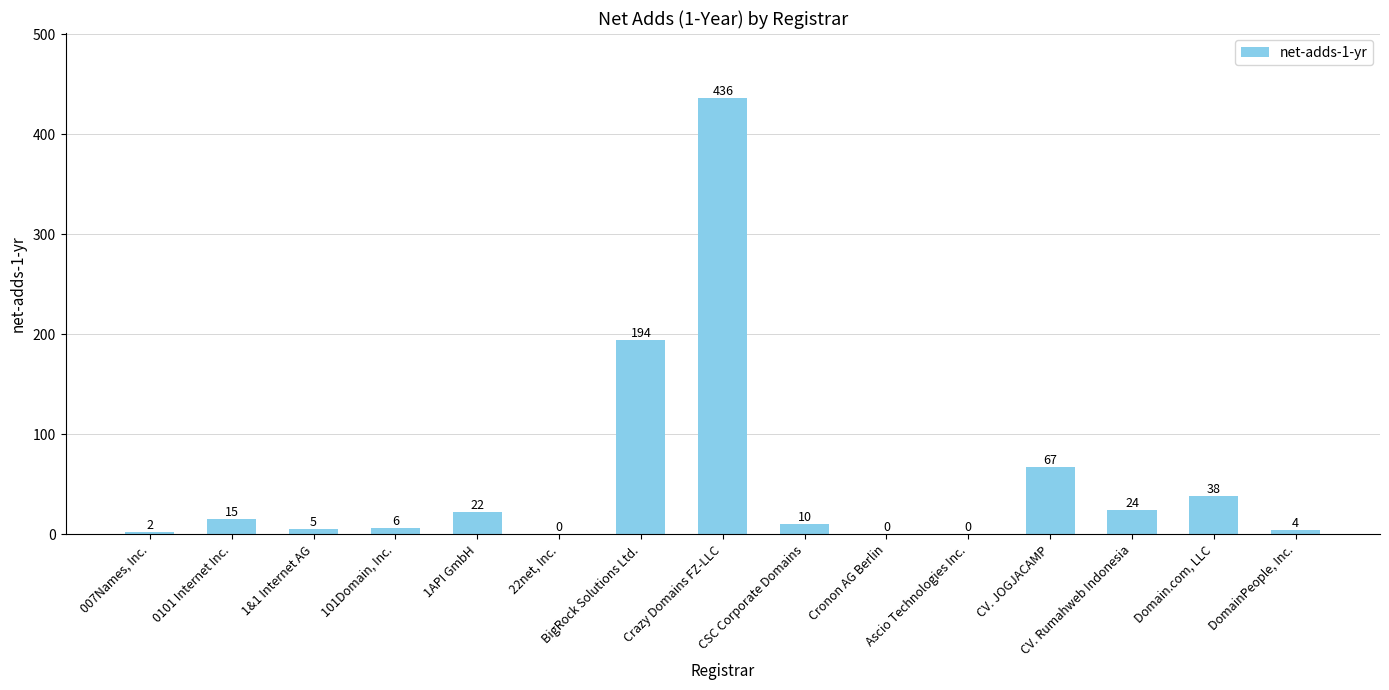

What is the sum of all values?

823